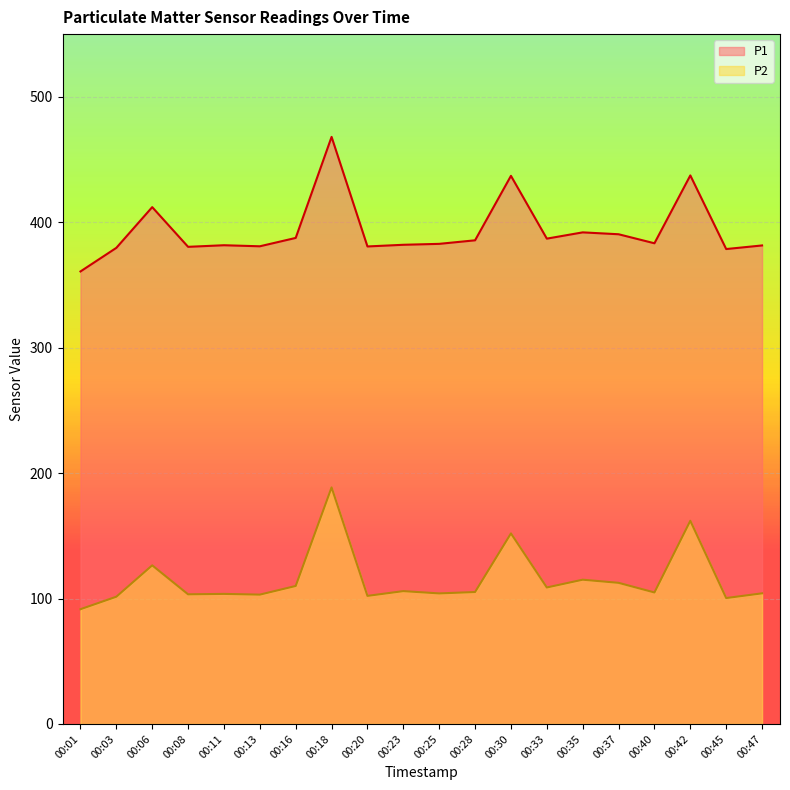

True or false: P1 and P2 cross at least once.

False